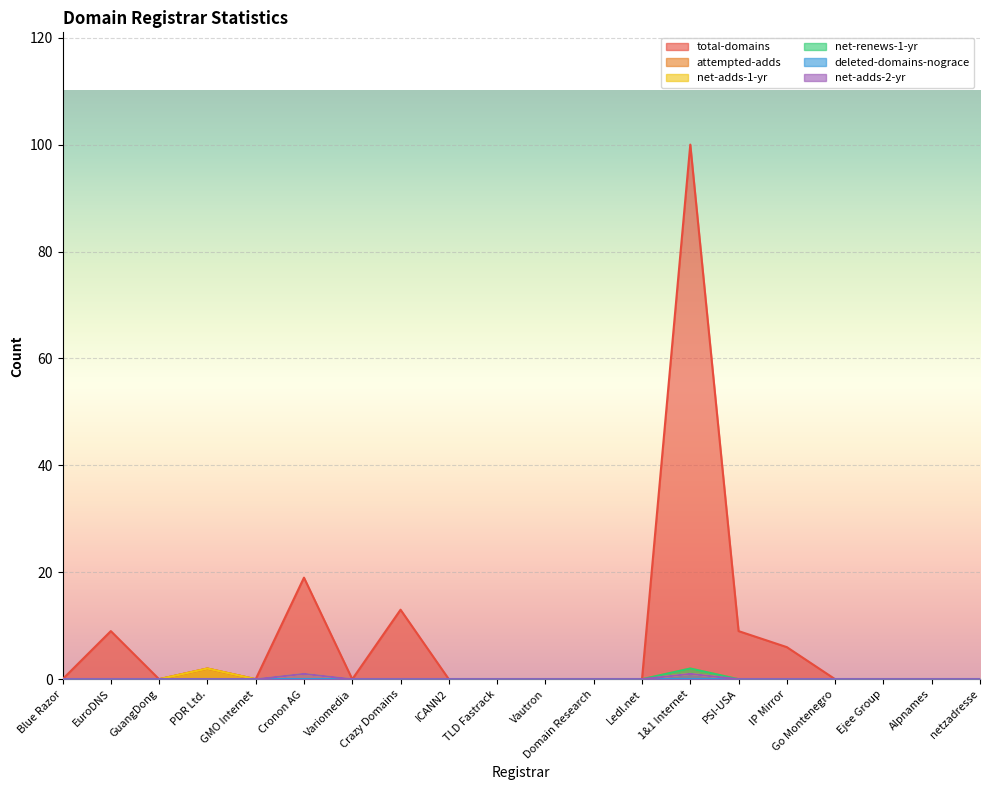

True or false: net-adds-2-yr and net-renews-1-yr intersect in this chart.

False